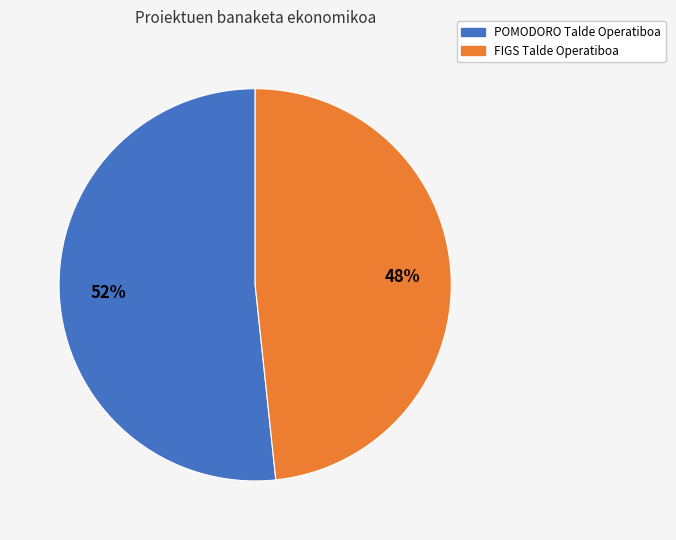

To the nearest percent, what percentage of the pie is POMODORO Talde Operatiboa?

52%